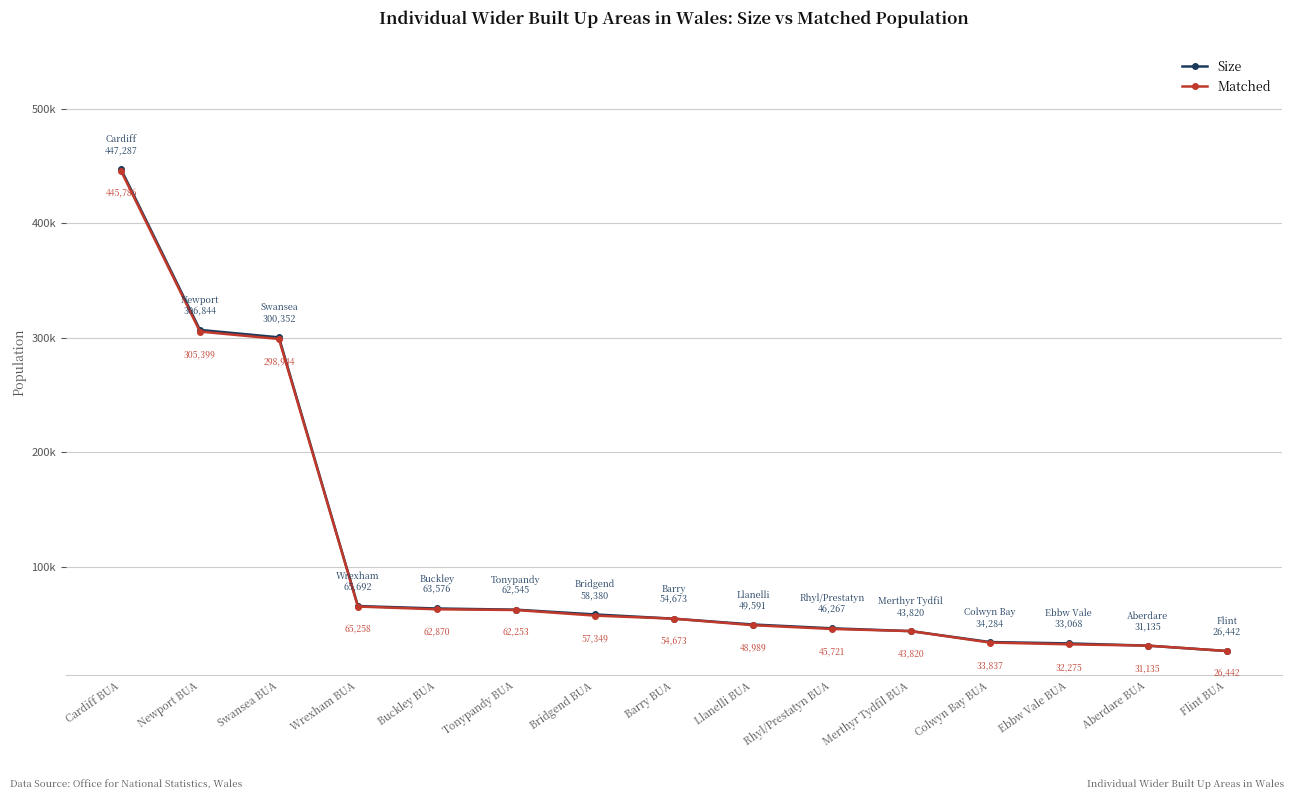

What is the label of the 2nd point from the left?

Newport BUA